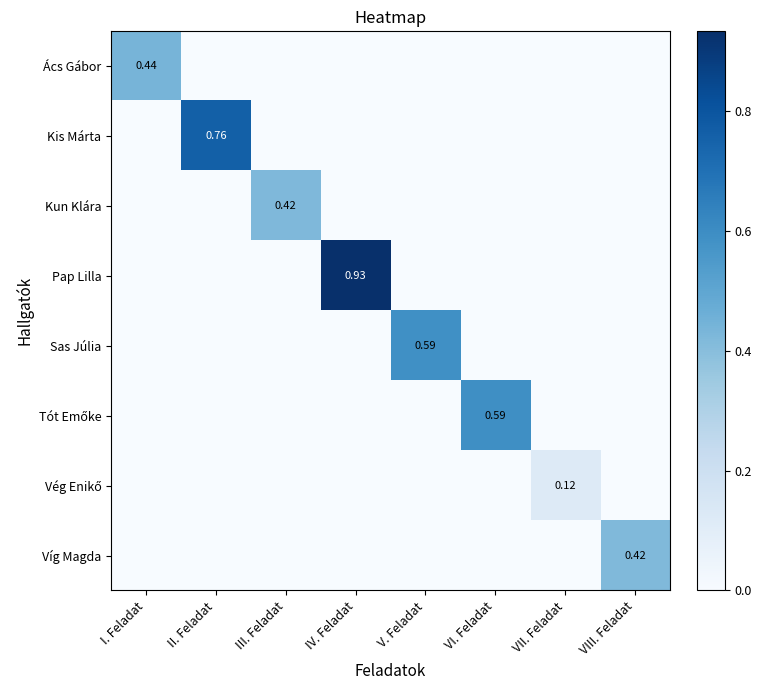

How many series are shown in this chart?

8